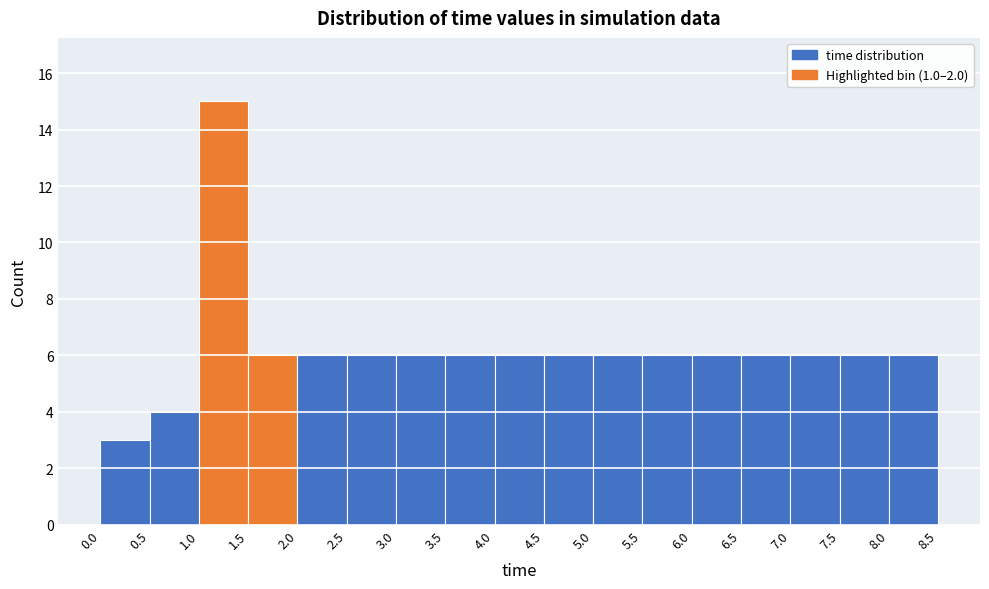

Reading left to right, list every bar in this chart as the range it spans on the x-axis followed by its height. The values are not printed on the chart, so give them approximately, as read against the axis.

0.0 to 0.5: 3
0.5 to 1.0: 4
1.0 to 1.5: 15
1.5 to 2.0: 6
2.0 to 2.5: 6
2.5 to 3.0: 6
3.0 to 3.5: 6
3.5 to 4.0: 6
4.0 to 4.5: 6
4.5 to 5.0: 6
5.0 to 5.5: 6
5.5 to 6.0: 6
6.0 to 6.5: 6
6.5 to 7.0: 6
7.0 to 7.5: 6
7.5 to 8.0: 6
8.0 to 8.5: 6